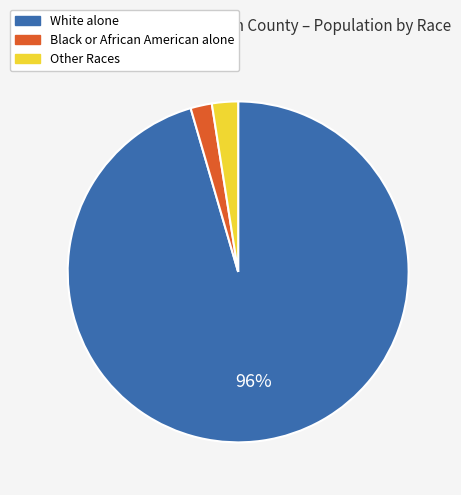

Count the number of slices in the pie.

3